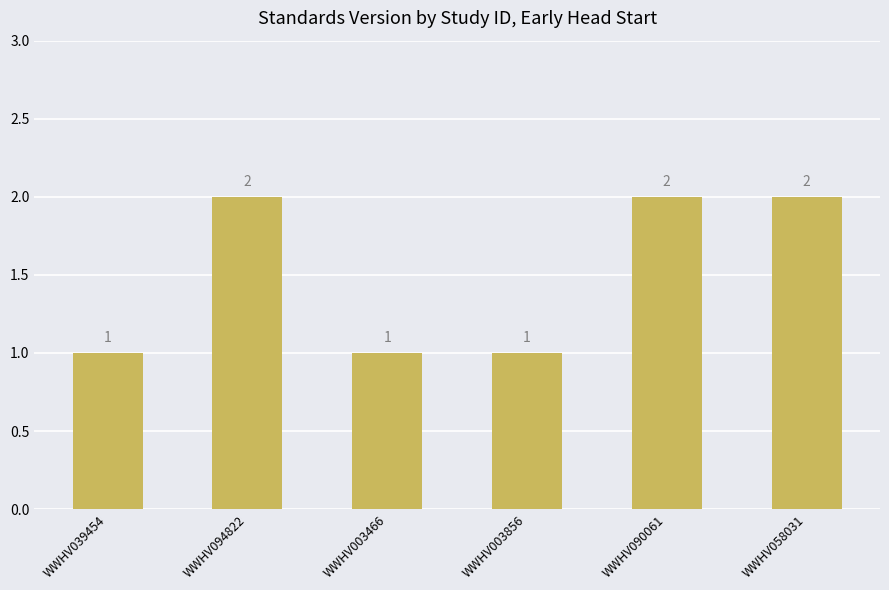

How many bars are there in total?

6